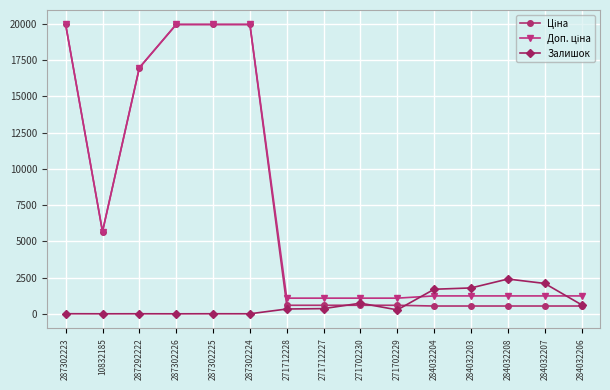

What is the label of the 2nd point from the right?

284032207